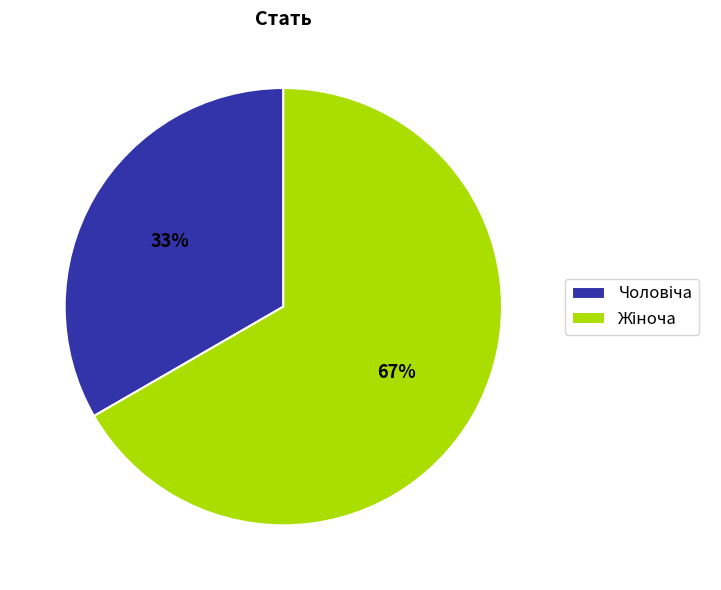

Count the number of slices in the pie.

2